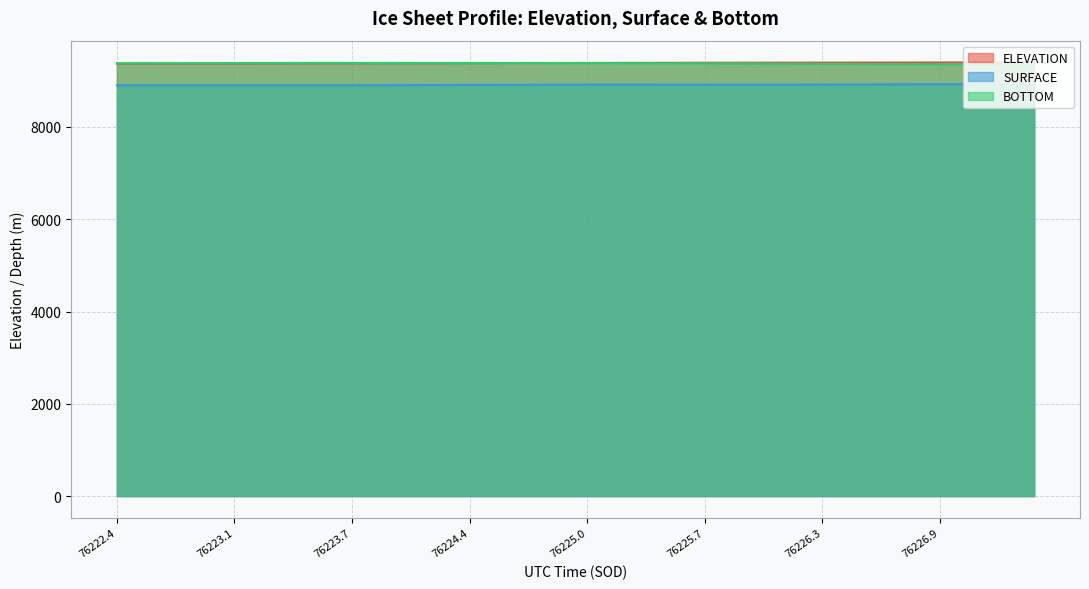

What is the difference between the BOTTOM values at 36 and 29?

8.6